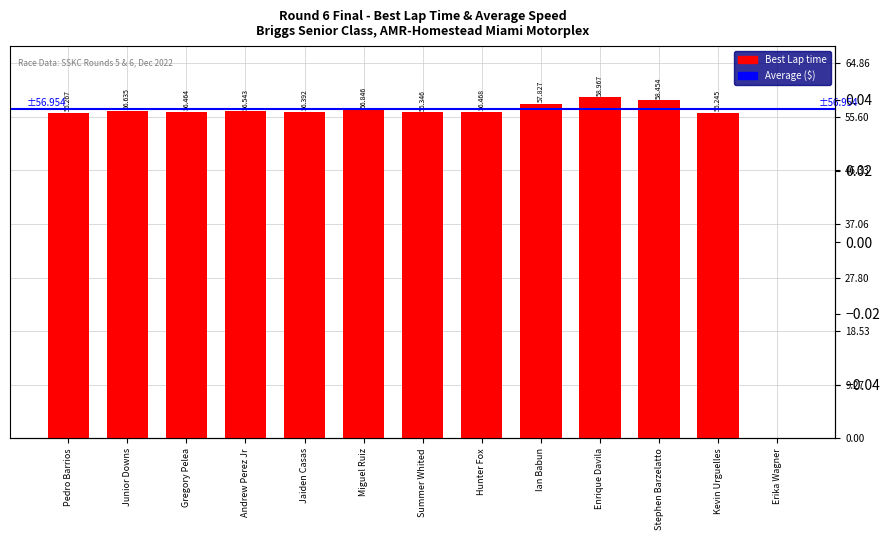

What is the label of the 7th bar from the right?

Summer Whited